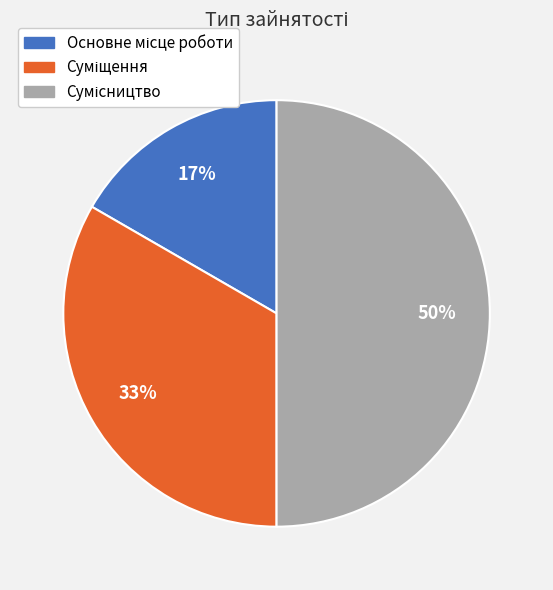

To the nearest percent, what is the average slice percentage?

33%